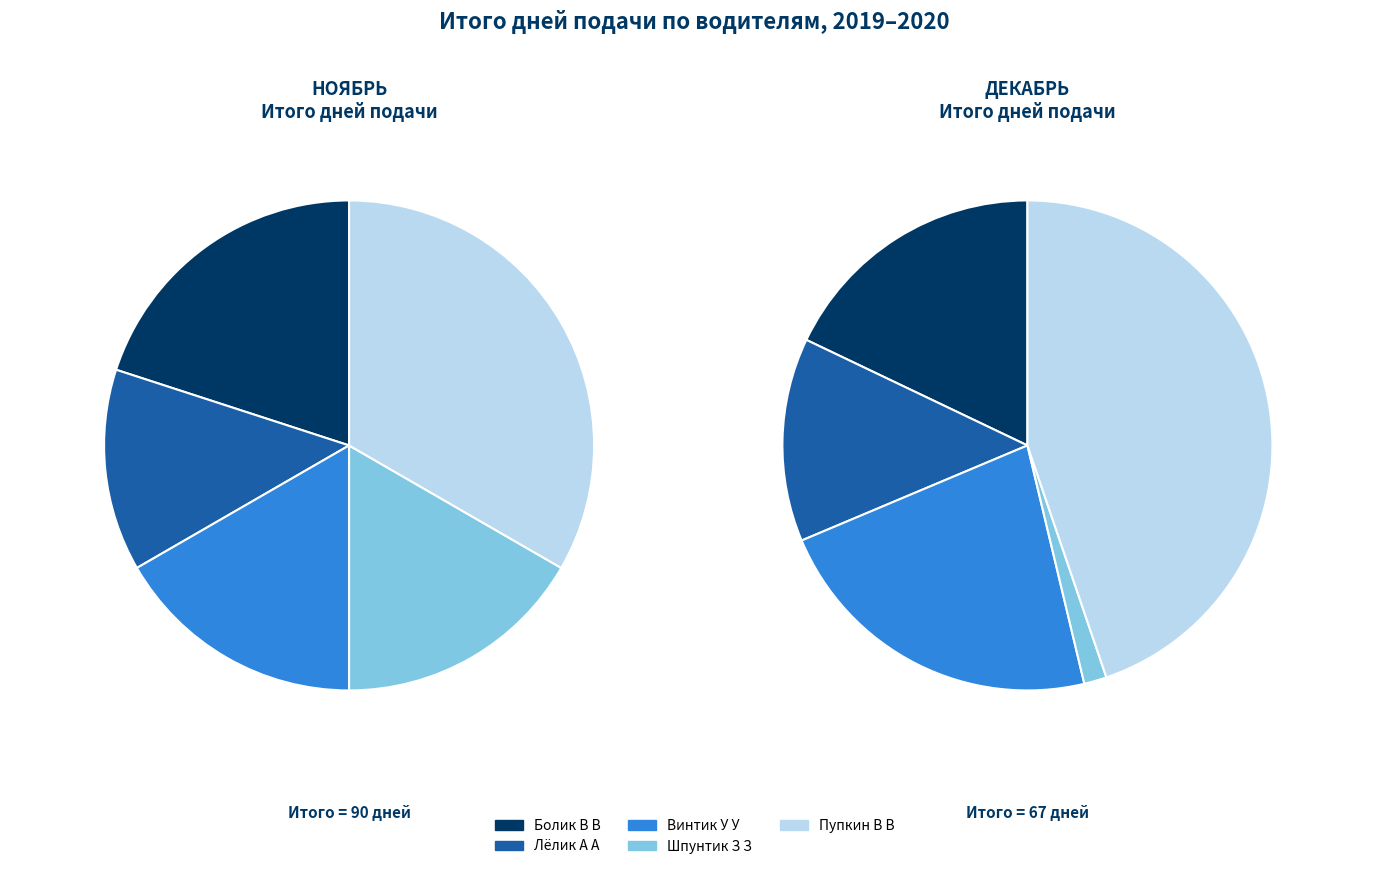

How many segments does this pie chart have?

5